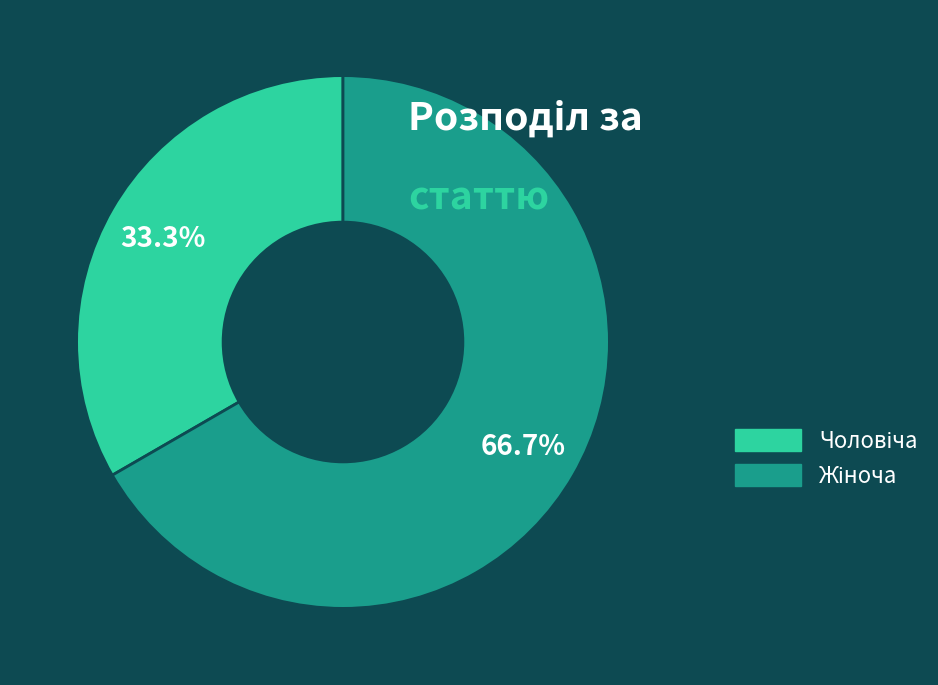

To the nearest percent, what is the average slice percentage?

50%